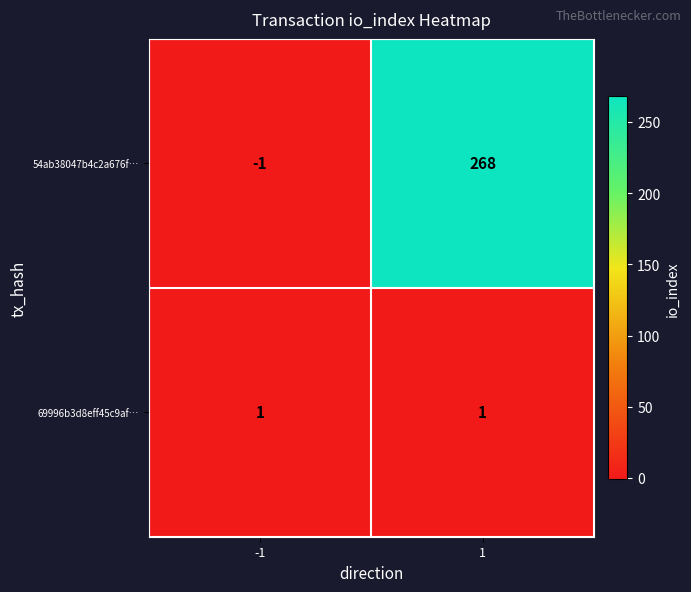

Reading left to right, what are all the values shown in this chart?

54ab38047b4c2a676f…: -1=-1	1=268
69996b3d8eff45c9af…: -1=1	1=1